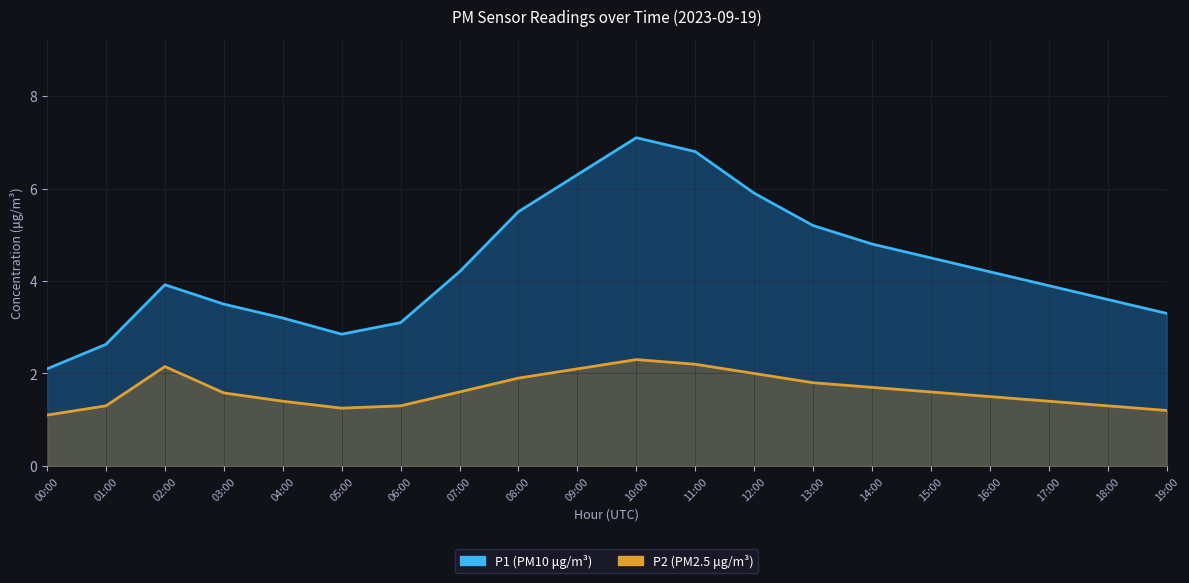

What is the total value across all series at 12:00?

7.9